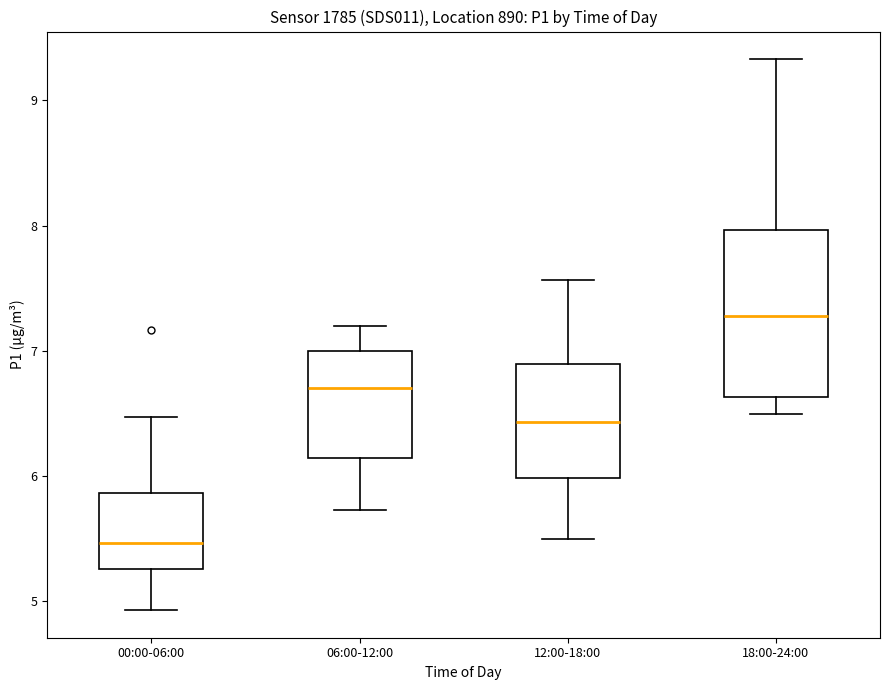

Which box's median line is the highest?

18:00-24:00